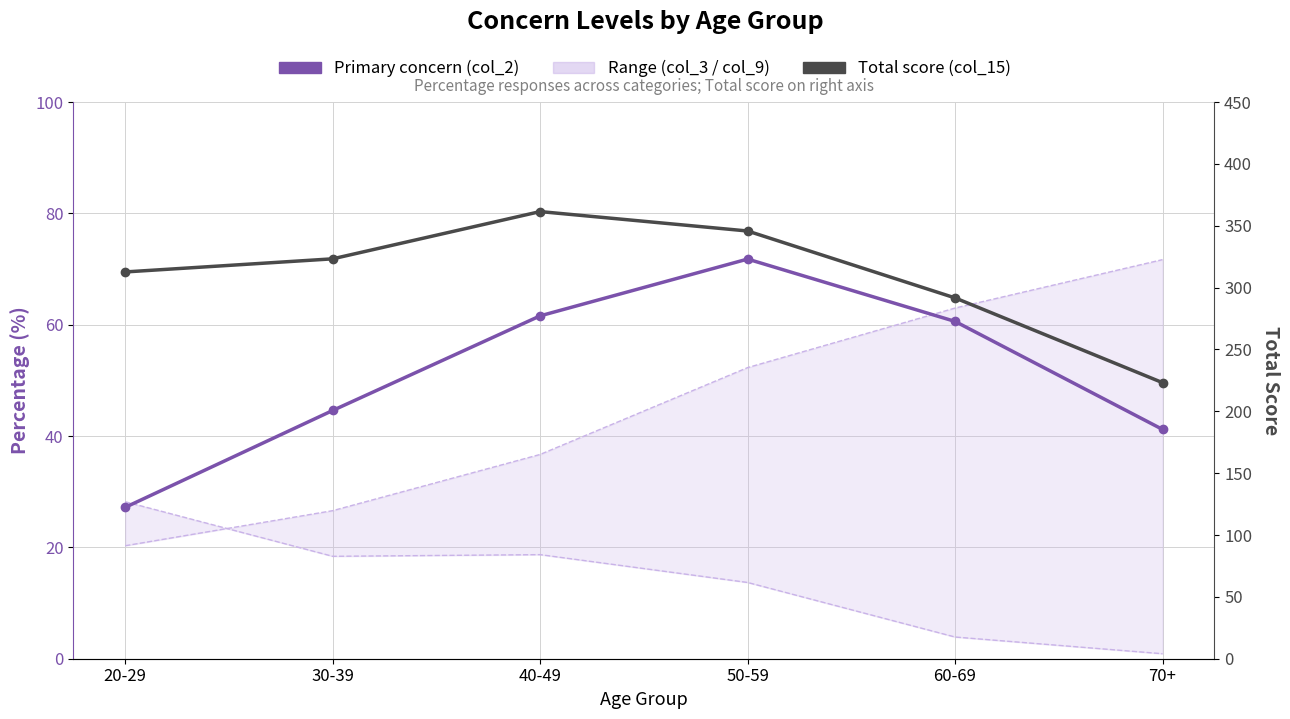

List the series in order of their peak value, lowest first.

Lower bound (col_9), Upper bound (col_3), Primary concern (col_2), Total score (col_15)